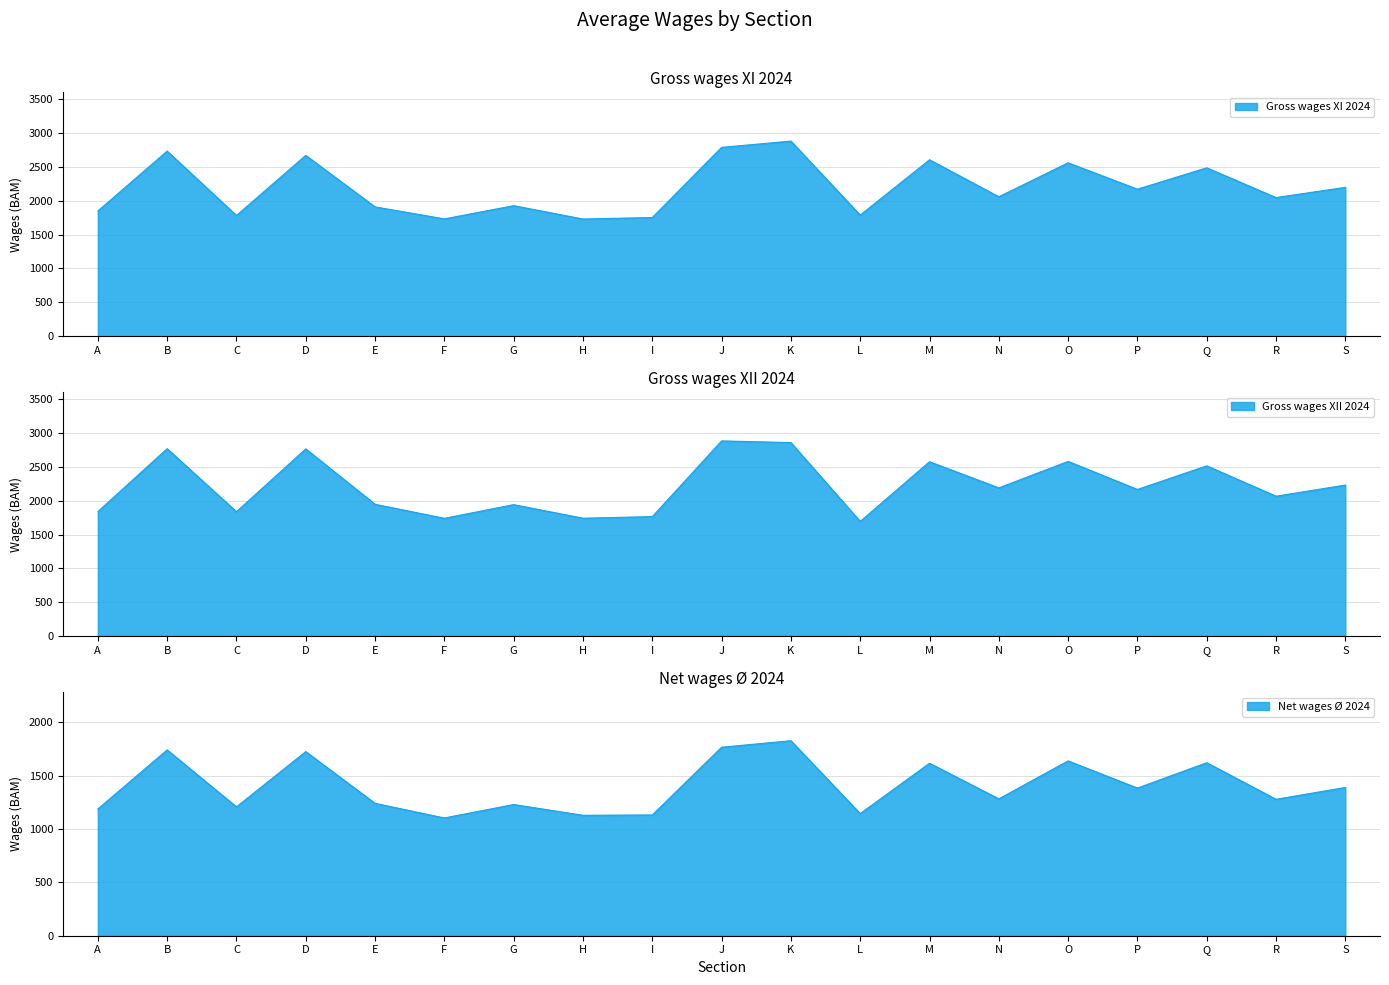

Reading left to right, extract all data points from this chart.

Gross wages XI 2024: 1849	2735	1783	2672	1910	1733	1928	1731	1753	2790	2883	1789	2607	2060	2562	2172	2488	2048	2199
Gross wages XII 2024: 1839	2770	1838	2767	1947	1740	1942	1741	1765	2885	2860	1694	2577	2190	2582	2167	2516	2067	2232
Net wages Ø 2024: 1188	1742	1208	1726	1241	1104	1230	1129	1132	1767	1828	1145	1617	1283	1639	1384	1622	1279	1390